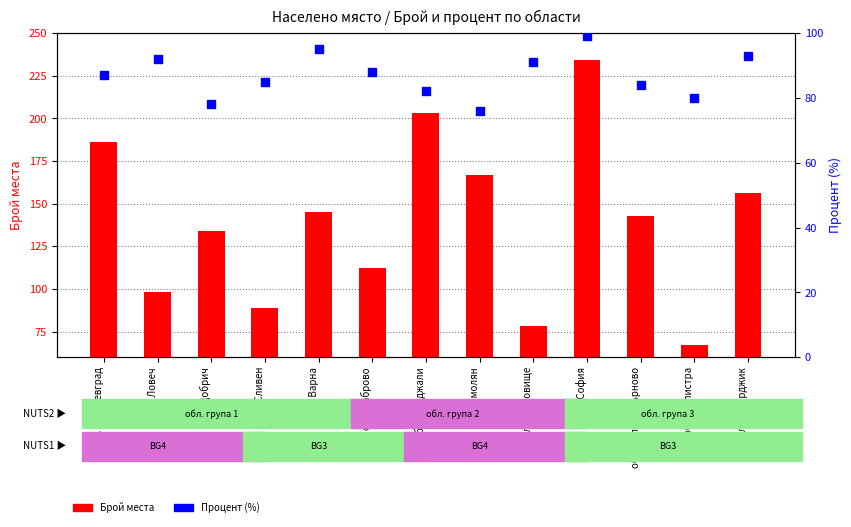

Is the value of Процент at обл. Велико Търново greater than the value of Брой места at обл. Силистра?

Yes